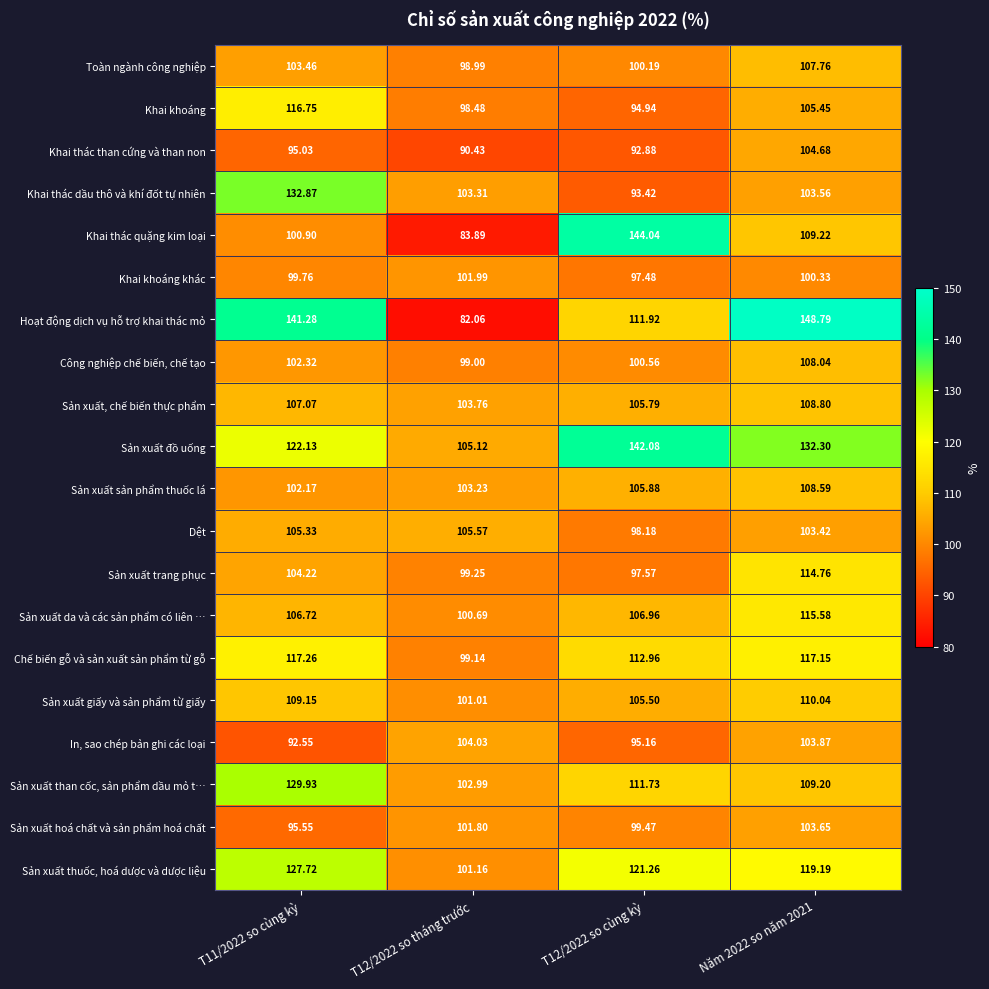

At which category does the chart reach its minimum across all series?

T12/2022 so tháng trước